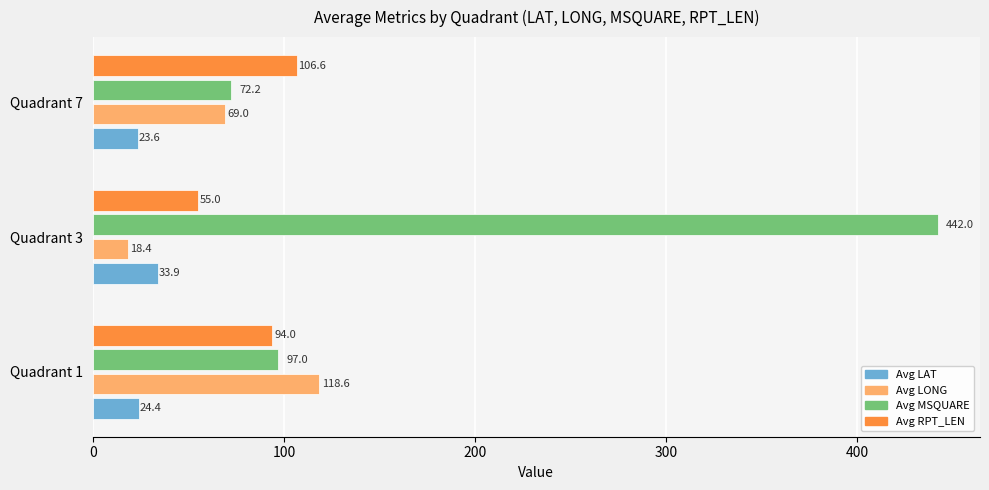

Which series changed the most between Quadrant 1 and Quadrant 3?

Avg MSQUARE